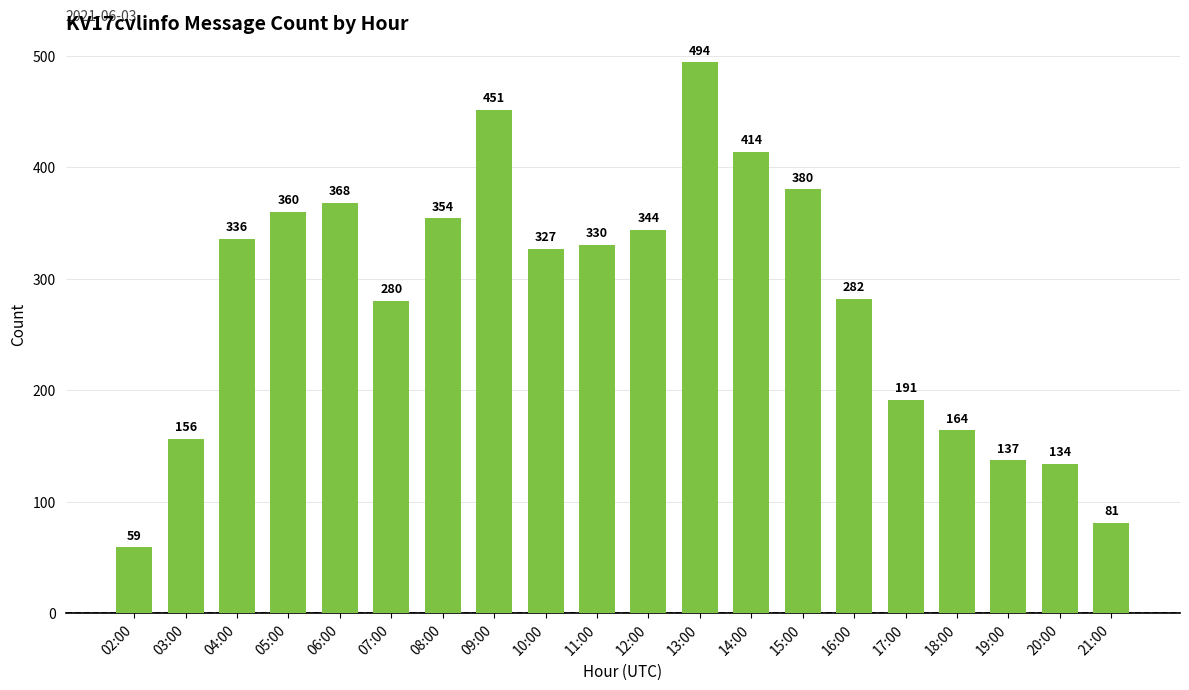

What is the label of the 16th bar from the right?

06:00